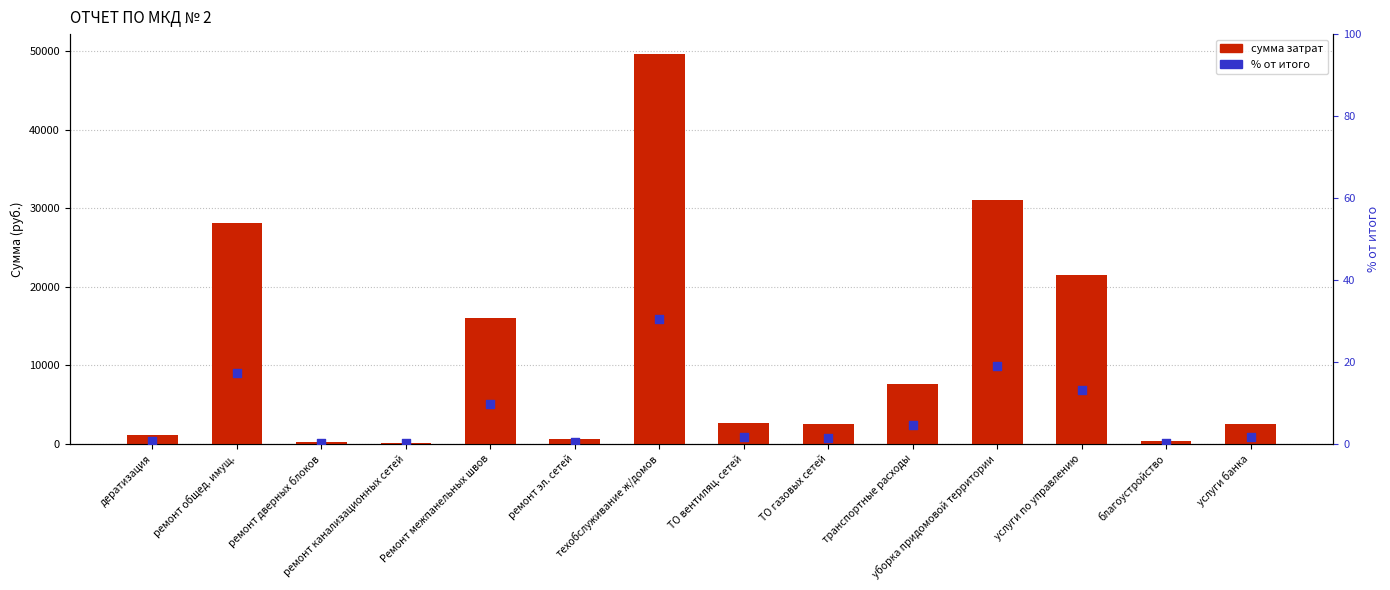

Which series contains the lowest Y value?

% от итого